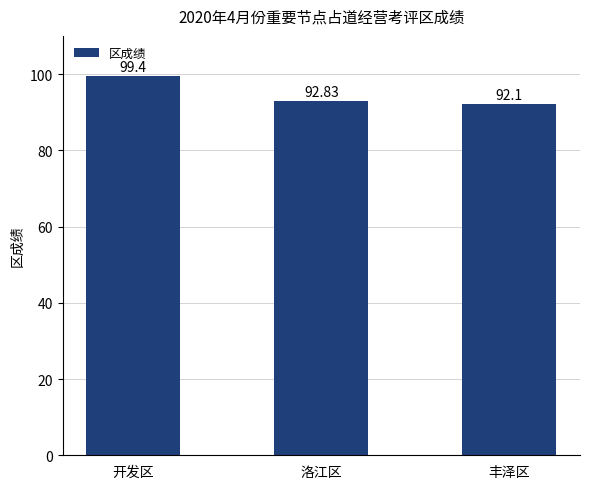

What is the difference between the maximum and minimum values?

7.3